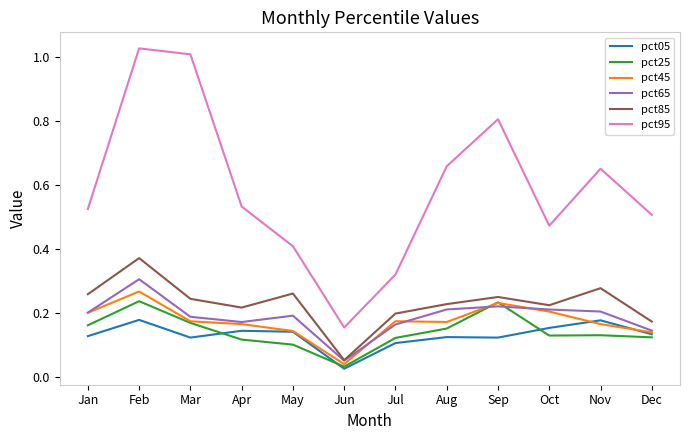

Rank the series by their maximum value, from lowest to highest.

pct05, pct25, pct45, pct65, pct85, pct95